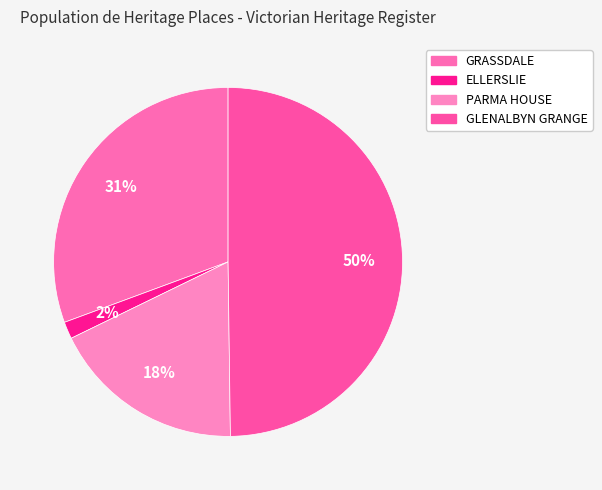

How much of the chart is everything except GRASSDALE?

69.4%